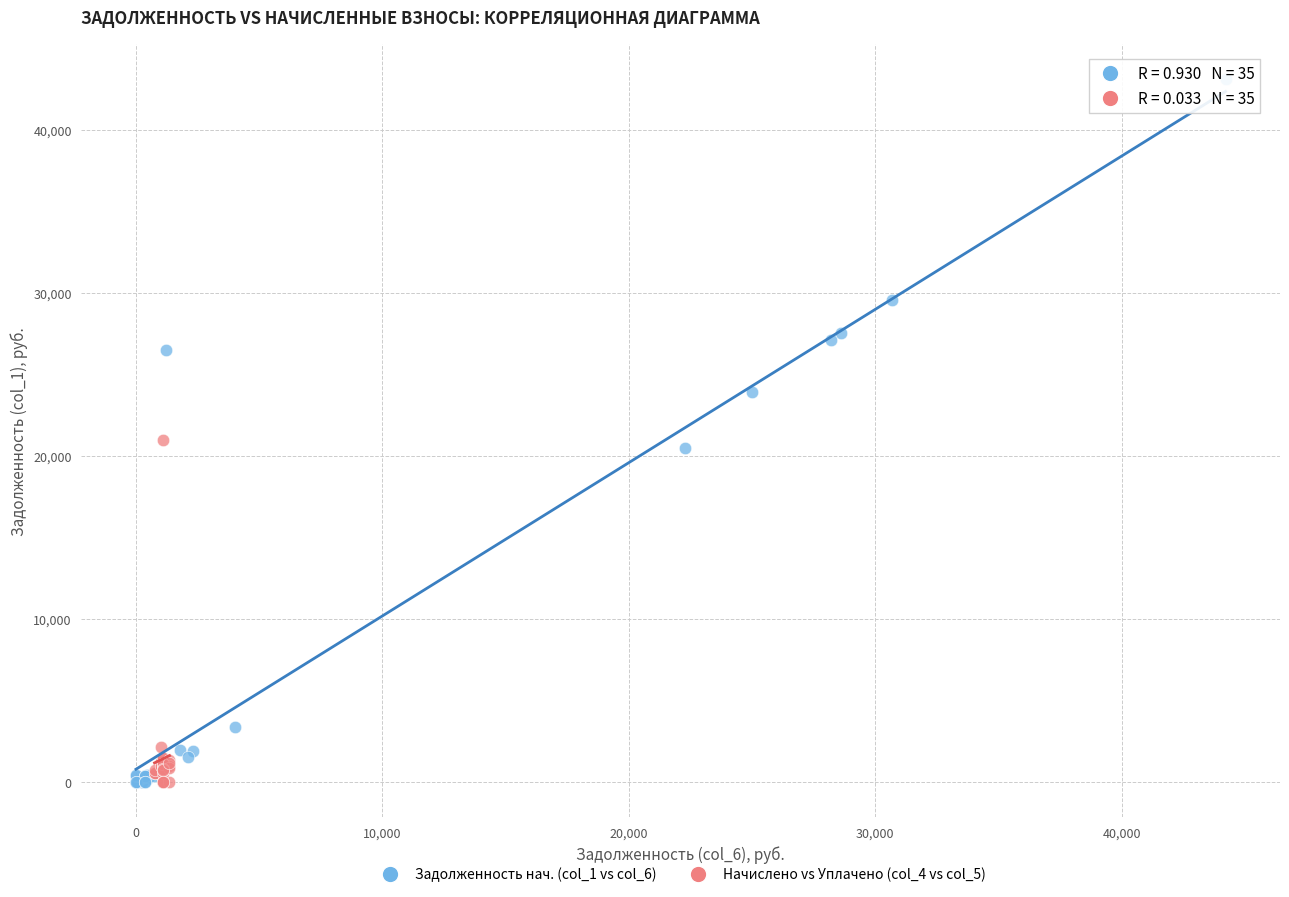

Which series contains the highest Y value?

Задолженность нач. (col_1 vs col_6)